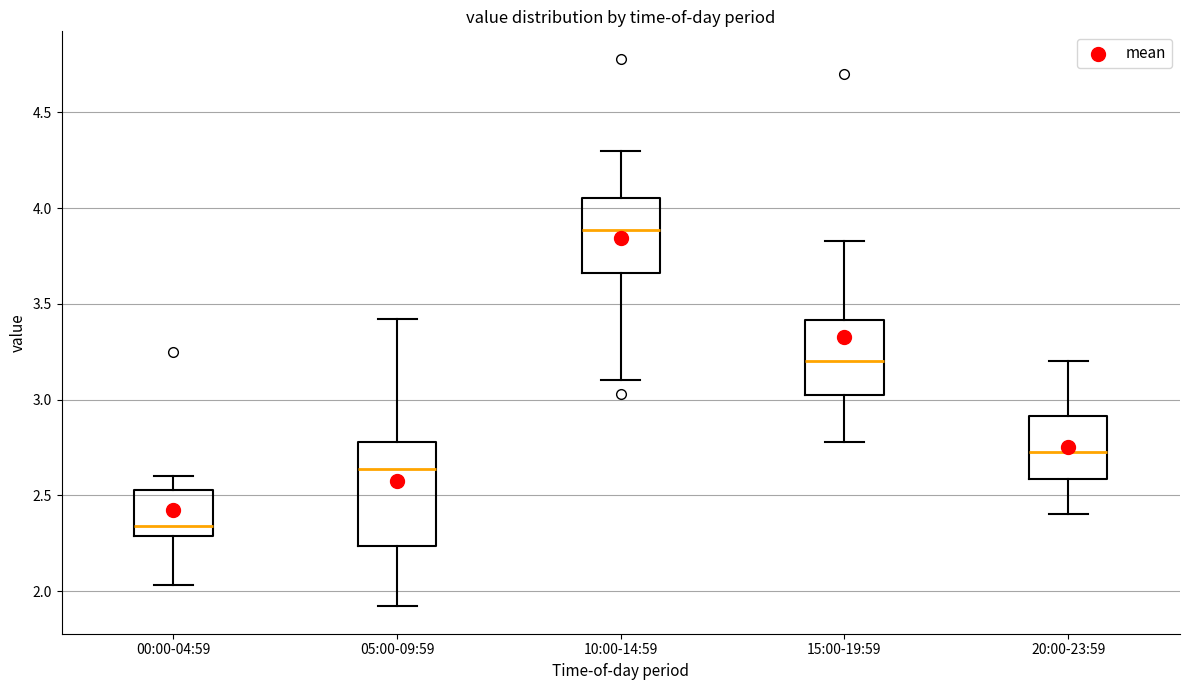

Reading left to right, transcribe this box plot: for each box, give where its median line is, the range the box spans, and where its two whiskers end, as read against the y-axis. The values are not printed on the chart, so give them approximately, as read against the axis.

00:00-04:59: median 2.35, box 2.30 to 2.55, whiskers 2.05 to 2.60
05:00-09:59: median 2.65, box 2.25 to 2.80, whiskers 1.90 to 3.40
10:00-14:59: median 3.90, box 3.65 to 4.05, whiskers 3.10 to 4.30
15:00-19:59: median 3.20, box 3.05 to 3.40, whiskers 2.80 to 3.85
20:00-23:59: median 2.75, box 2.60 to 2.90, whiskers 2.40 to 3.20